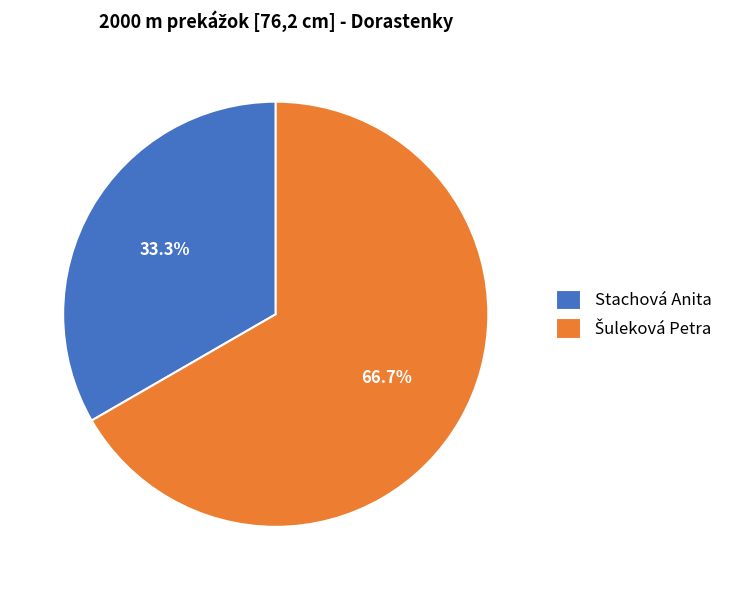

Does any single category account for the majority?

Yes